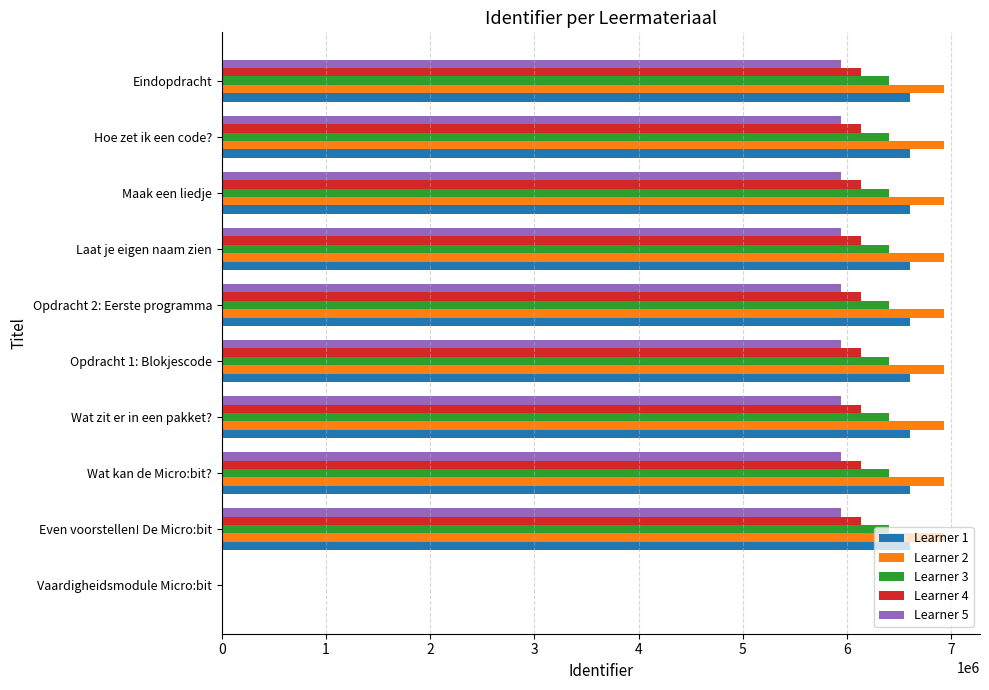

Is it true that Learner 1 equals 9266715.6 at Wat kan de Micro:bit??

False